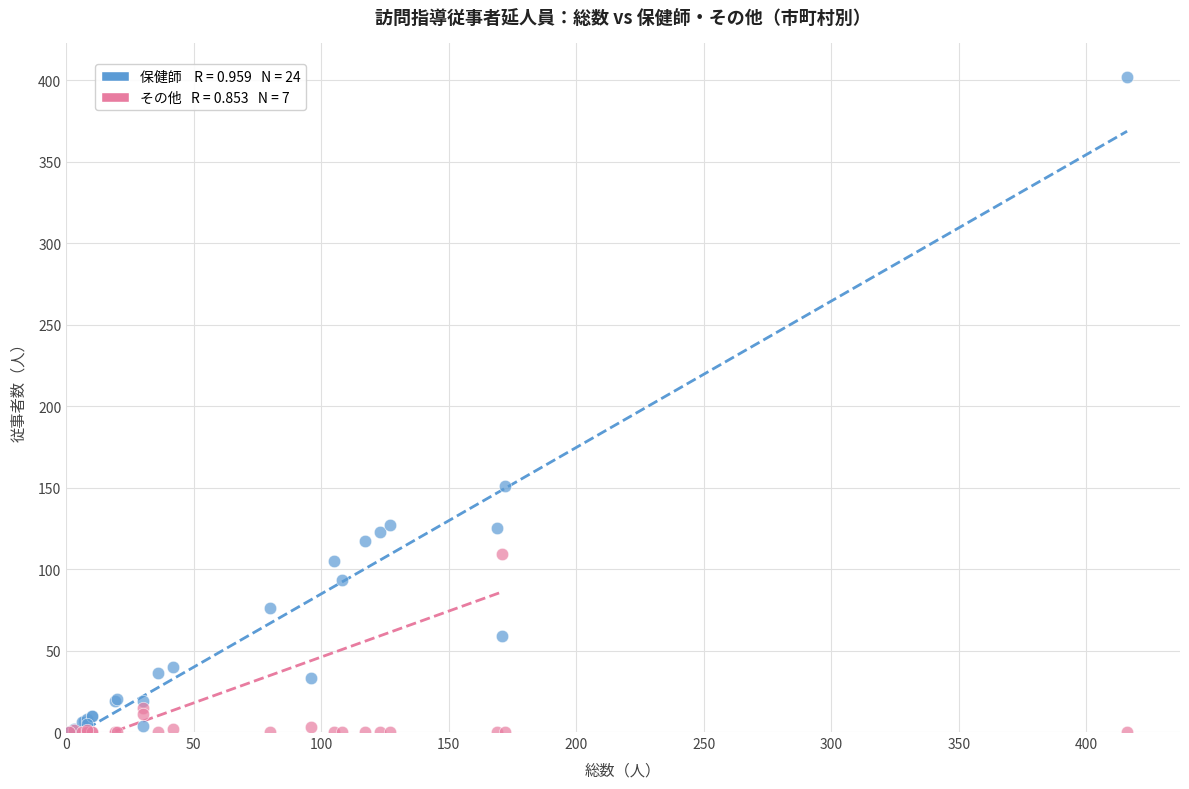

Across all series, what Y value is closest to 201?

151